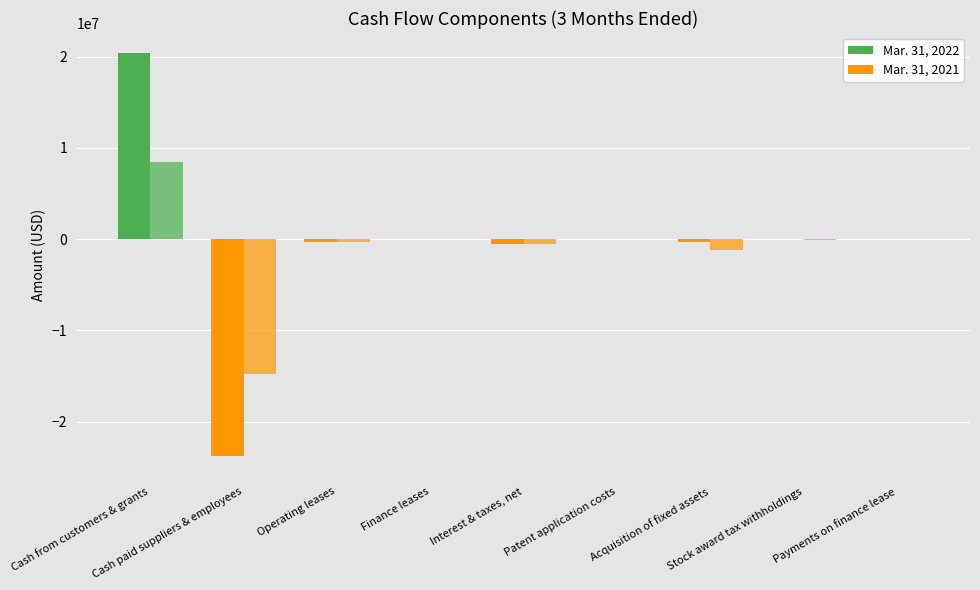

How many groups of bars are there?

9